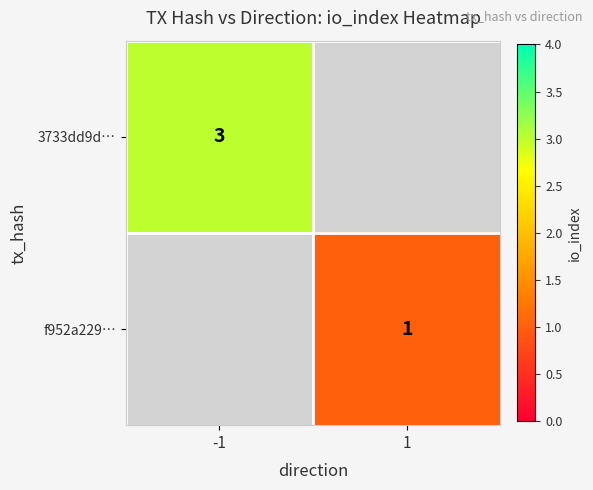

Is it true that f952a229… equals 1 at 1?

True